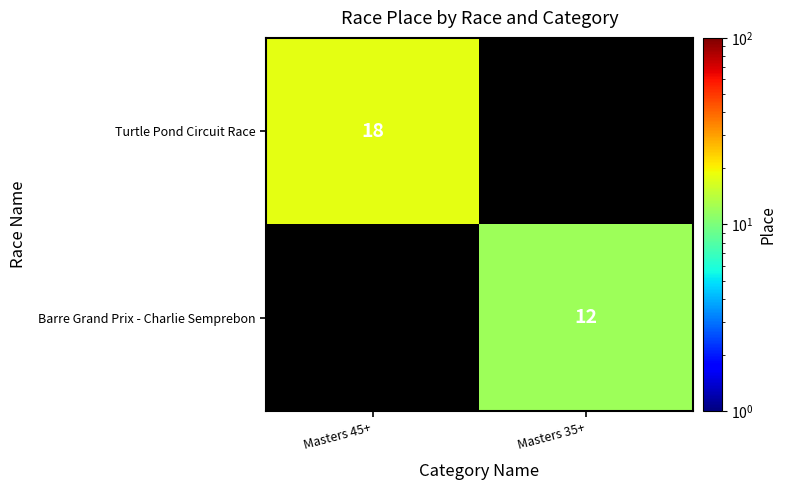

Is it true that Turtle Pond Circuit Race equals 25 at Masters 45+?

False